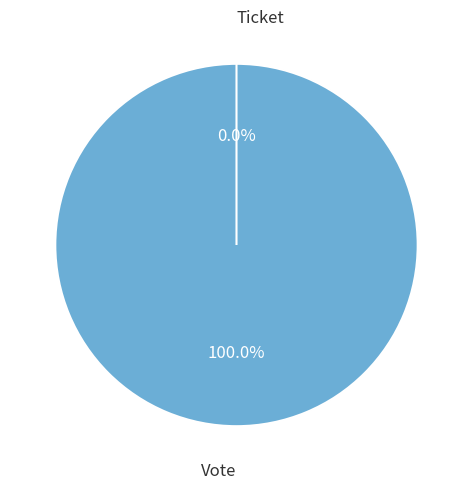

True or false: Vote accounts for 100% of the total.

True